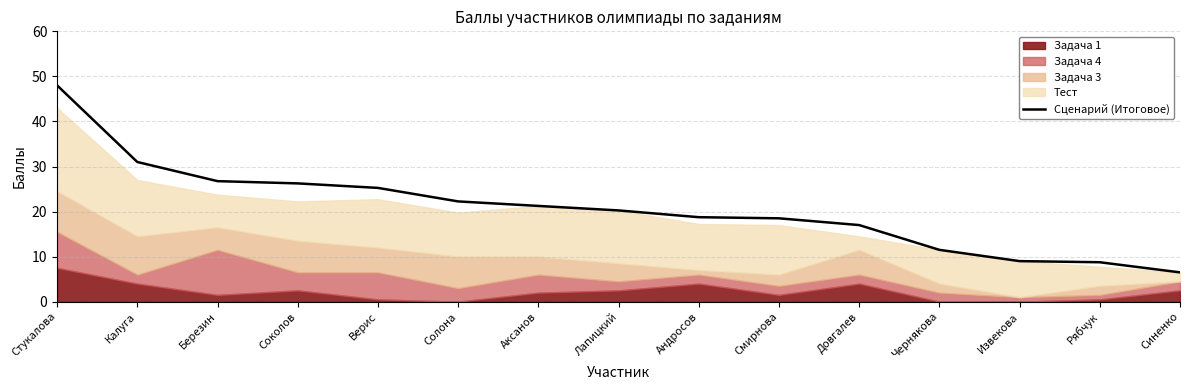

Where does the data first go above 20?

Стукалова